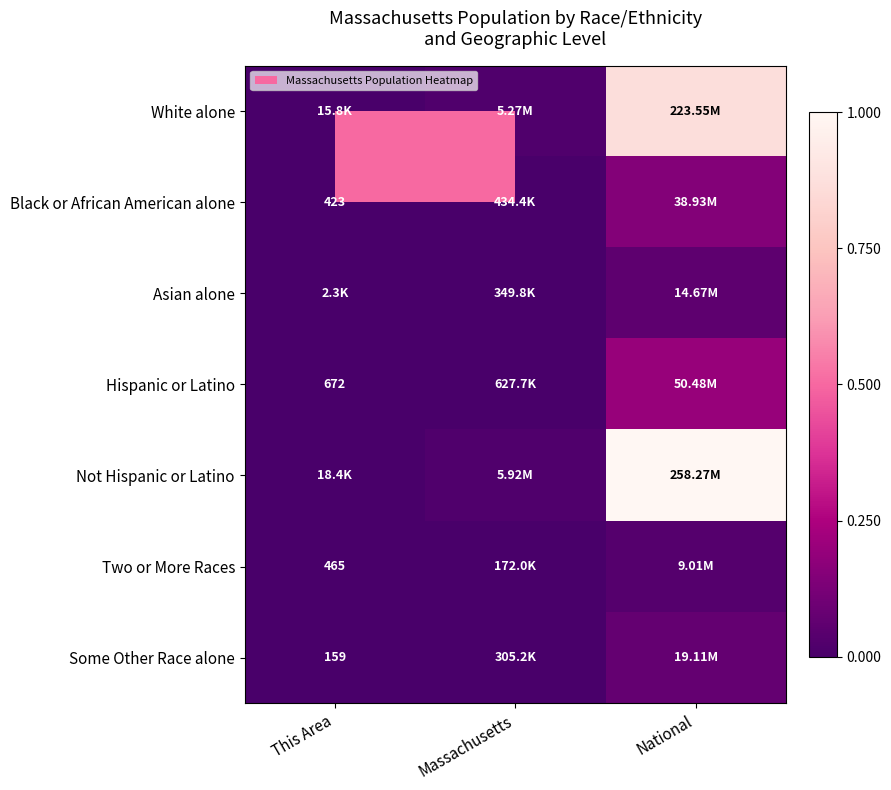

At National, list the series in order from smallest to largest.

Two or More Races, Asian alone, Some Other Race alone, Black or African American alone, Hispanic or Latino, White alone, Not Hispanic or Latino